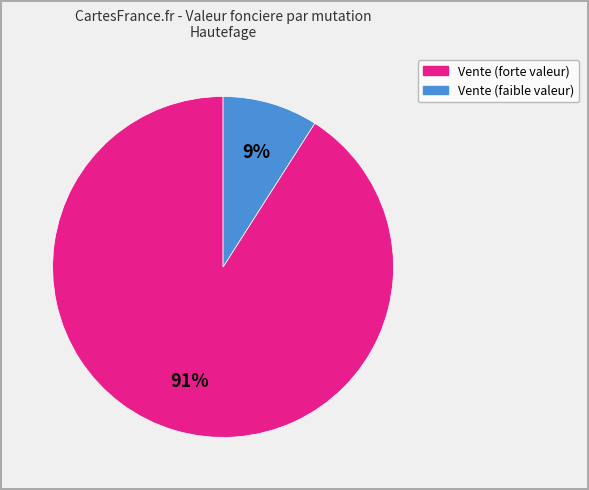

How many slices are in this pie chart?

2